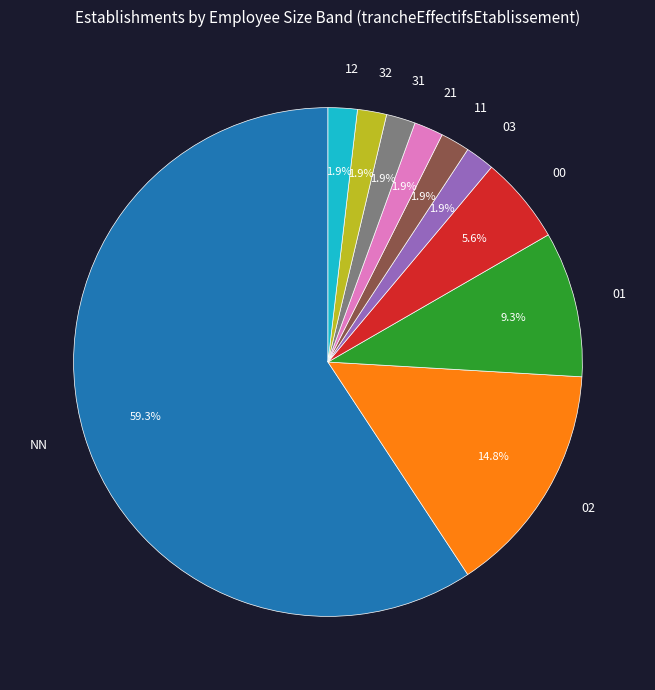

Is the sum of 00 and NN greater than half?

Yes